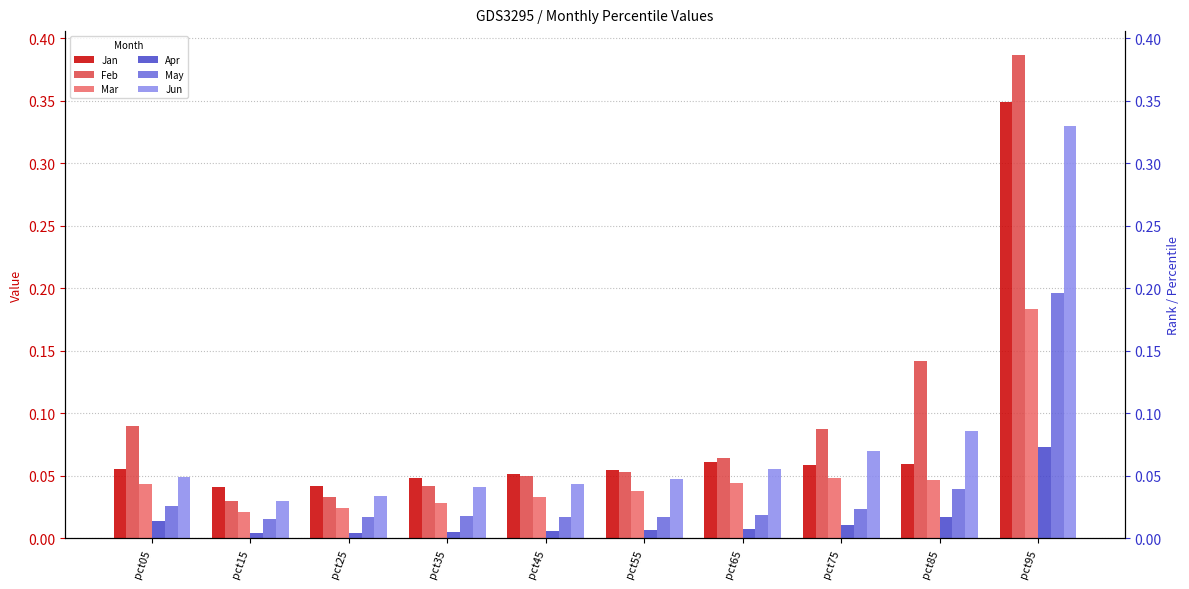

What value does the Feb series have at pct85?

0.1